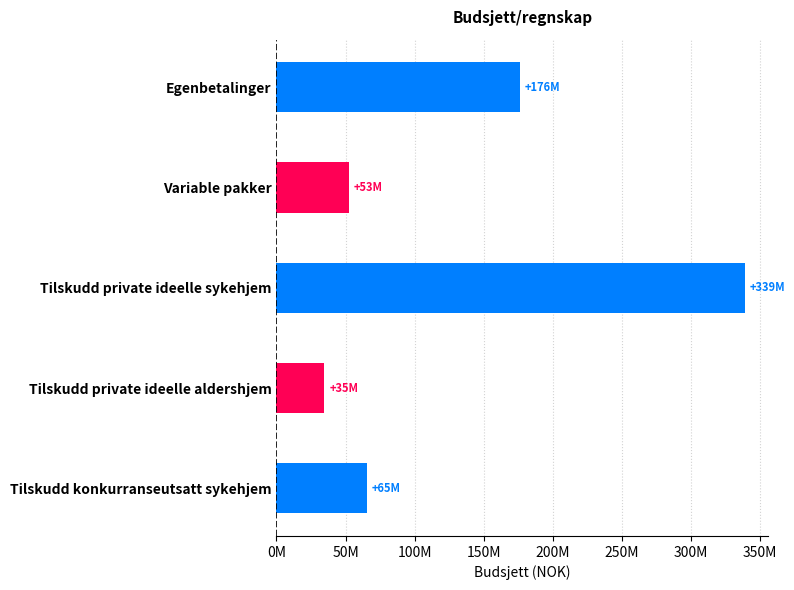

List the labels in order of value, largest first.

Tilskudd private ideelle sykehjem, Egenbetalinger, Tilskudd konkurranseutsatt sykehjem, Variable pakker, Tilskudd private ideelle aldershjem